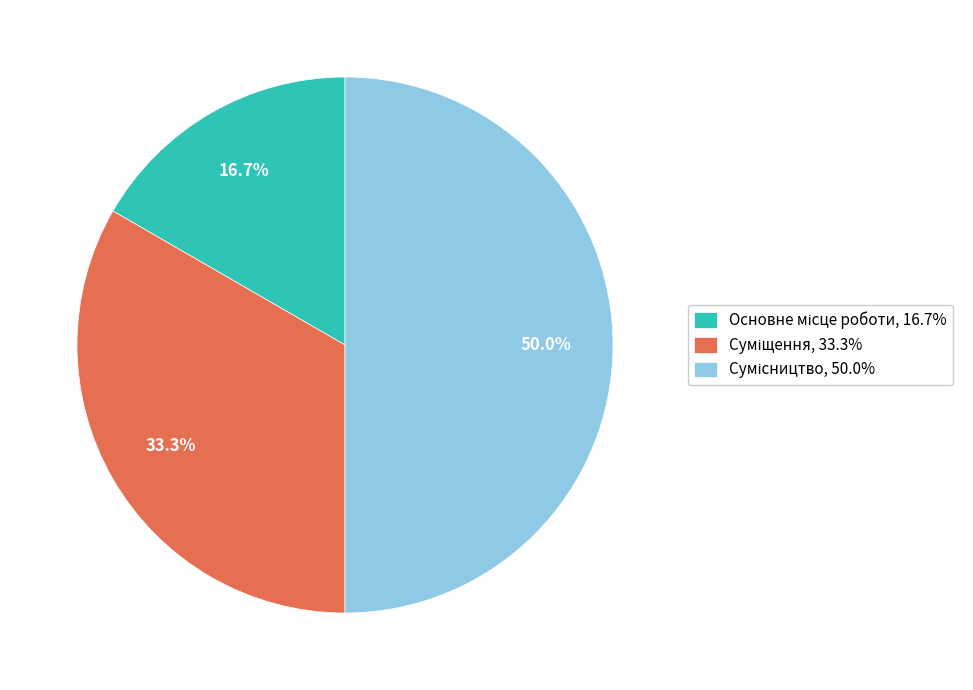

Is there a majority slice in this chart?

No